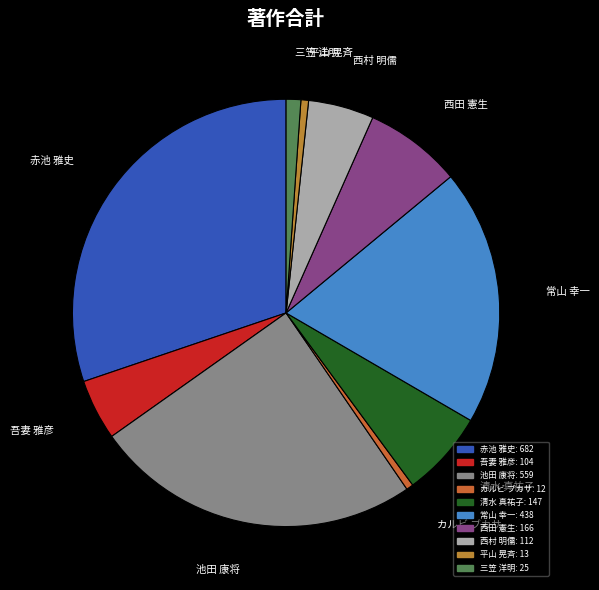

Which has a higher value, カルビ ブカサ or 赤池 雅史?

赤池 雅史